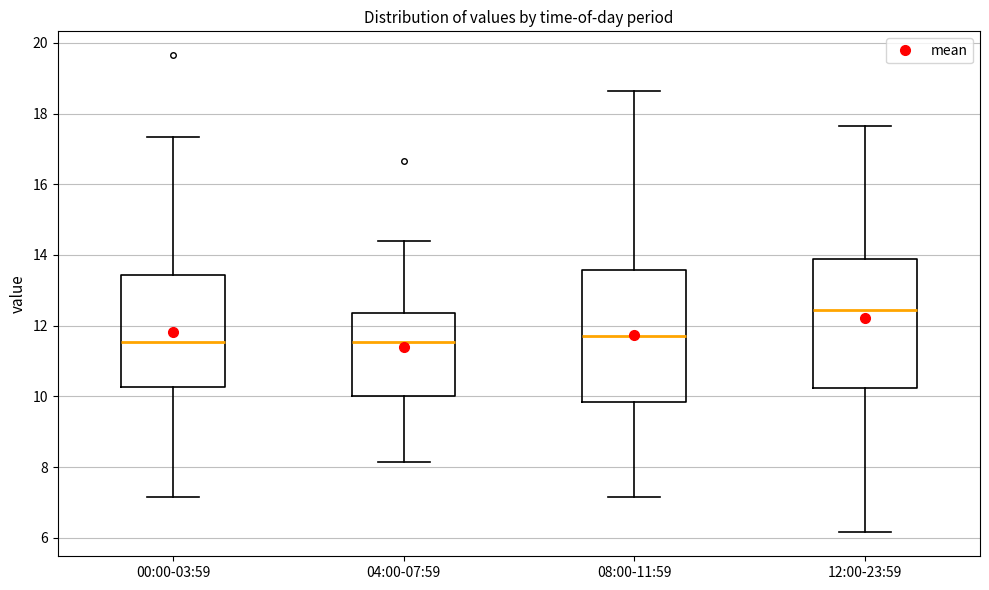

Reading left to right, read every box against the y-axis: the position of its median line, the range the box covers, and the ends of its whiskers. The values are not printed on the chart, so give them approximately, as read against the axis.

00:00-03:59: median 11.6, box 10.2 to 13.4, whiskers 7.2 to 17.4
04:00-07:59: median 11.6, box 10.0 to 12.4, whiskers 8.2 to 14.4
08:00-11:59: median 11.8, box 9.8 to 13.6, whiskers 7.2 to 18.6
12:00-23:59: median 12.4, box 10.2 to 13.8, whiskers 6.2 to 17.6